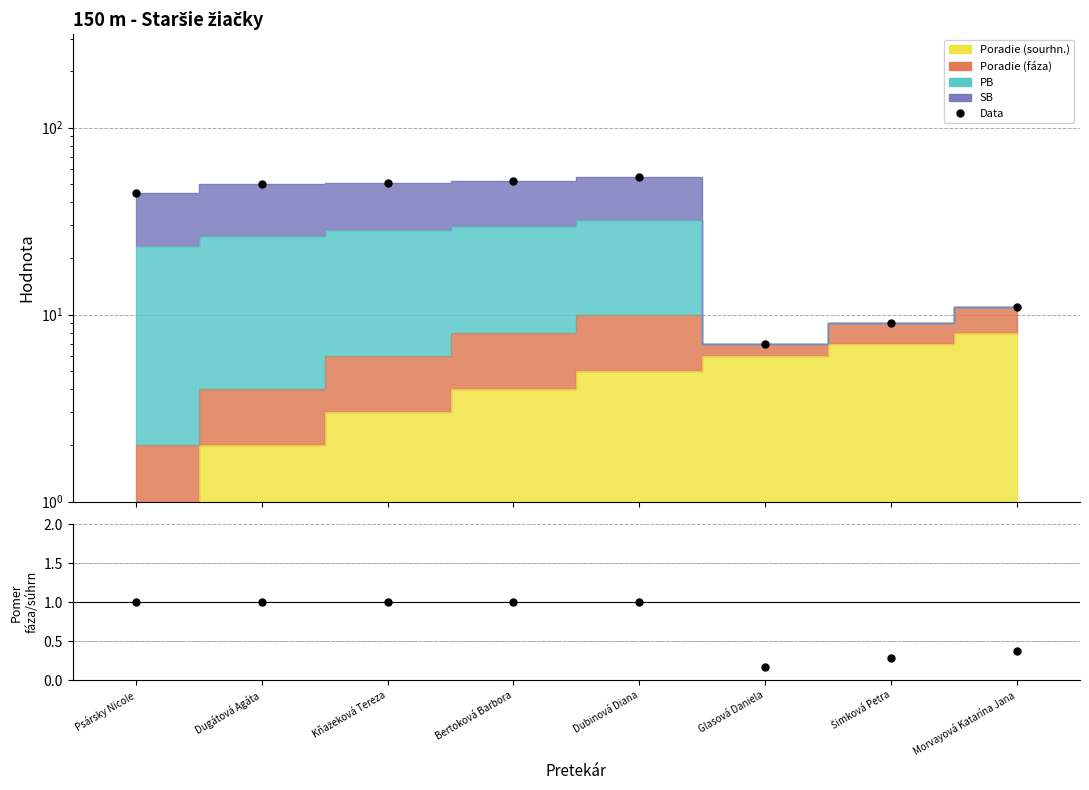

At which category does Data reach its first local peak?

Dubinová Diana